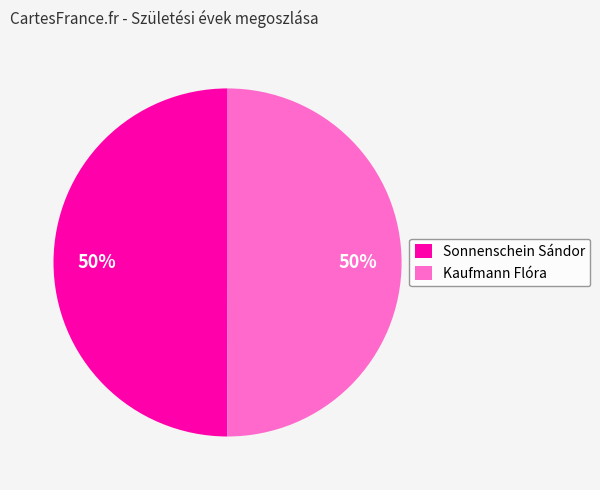

How many segments does this pie chart have?

2